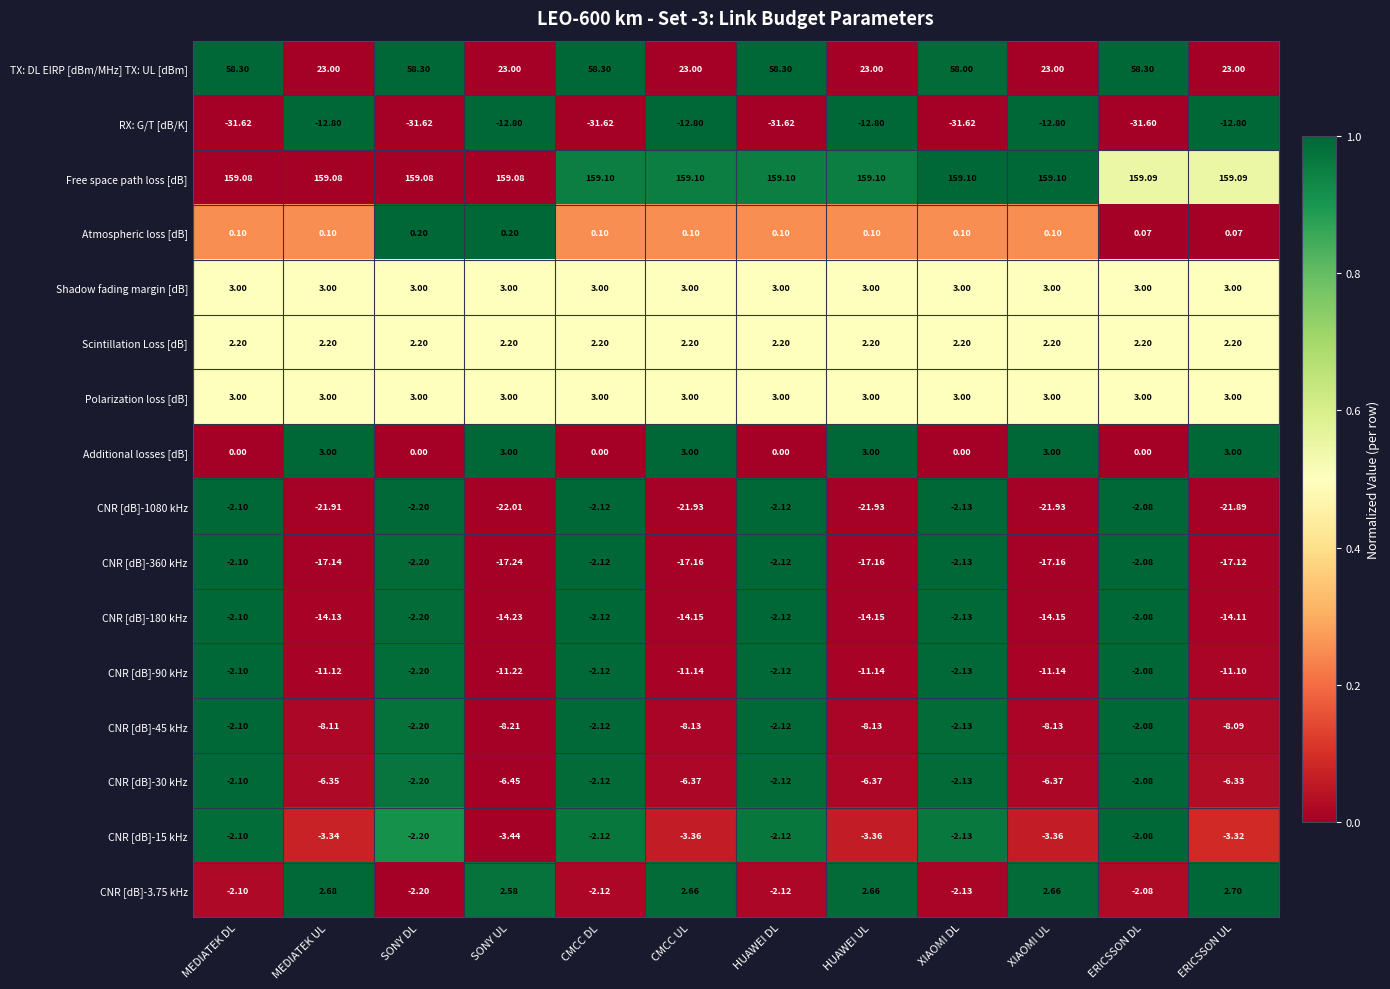

Which series changed the most between SONY UL and XIAOMI DL?

TX: DL EIRP [dBm/MHz] TX: UL [dBm]